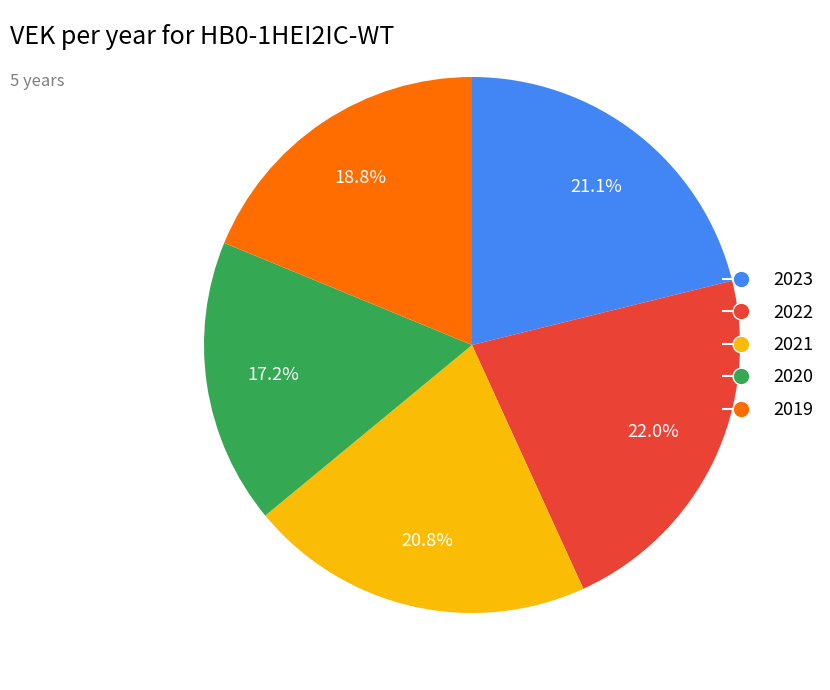

Combined, do 2021 and 2023 account for over 50%?

No